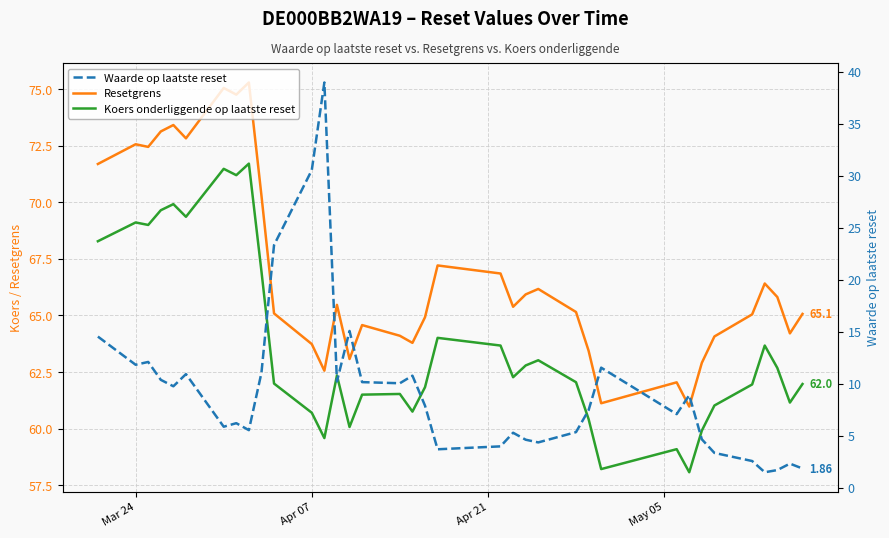

What is the value of the Resetgrens point at the 24th from the left?

66.2